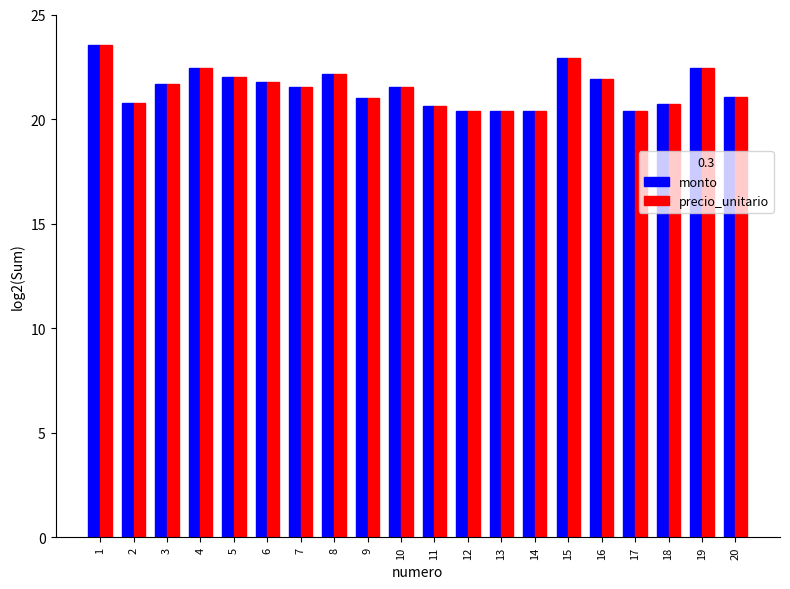

What is the difference between the maximum and second lowest values in the precio_unitario series?

3.1